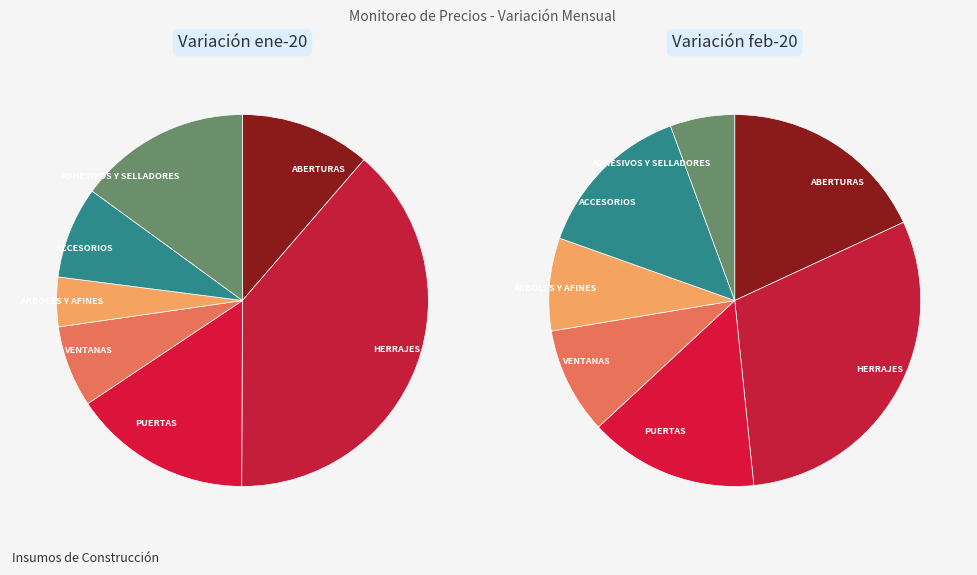

Which category has the smallest portion of the pie?

ÁRBOLES Y AFINES